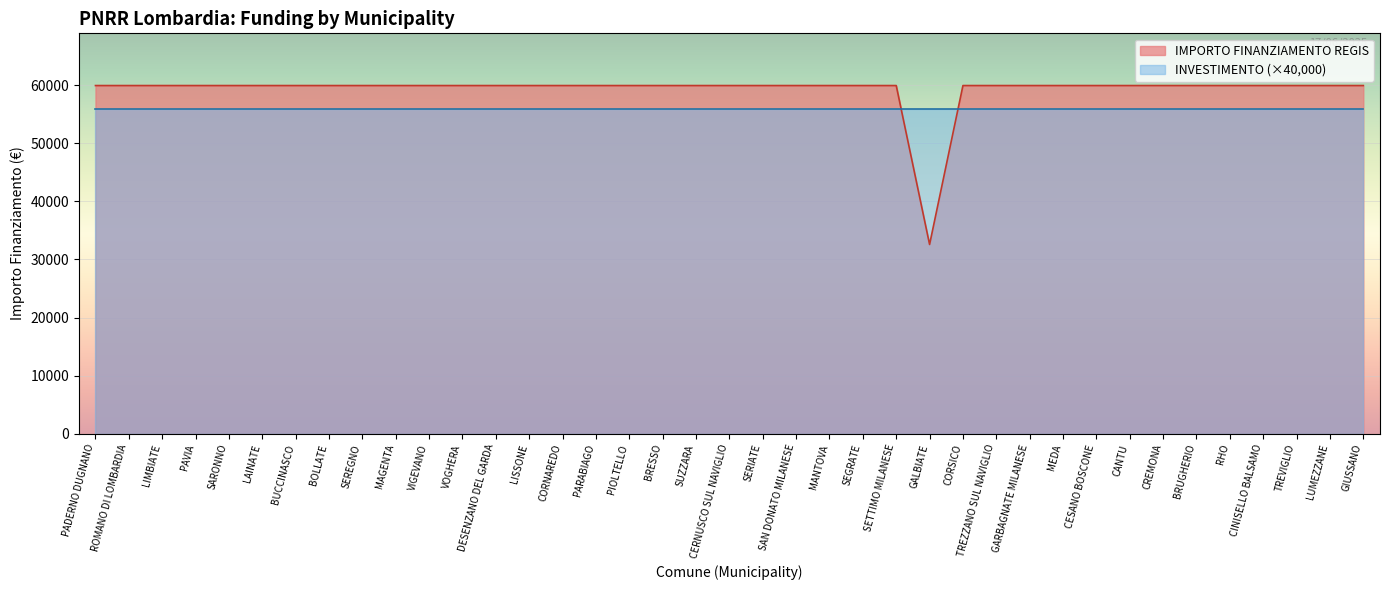

What position from the left is SAN DONATO MILANESE?

22